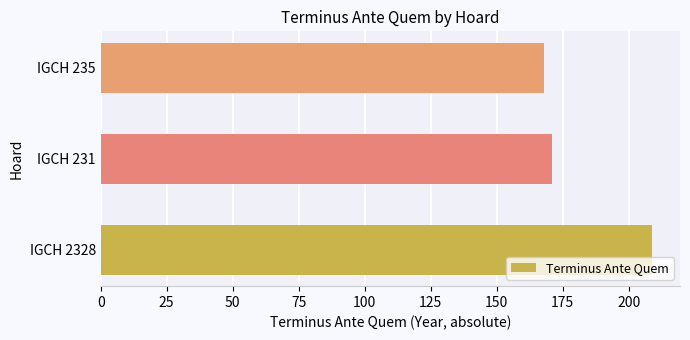

Reading bottom to top, extract all data points from this chart.

IGCH 2328=209	IGCH 231=171	IGCH 235=168